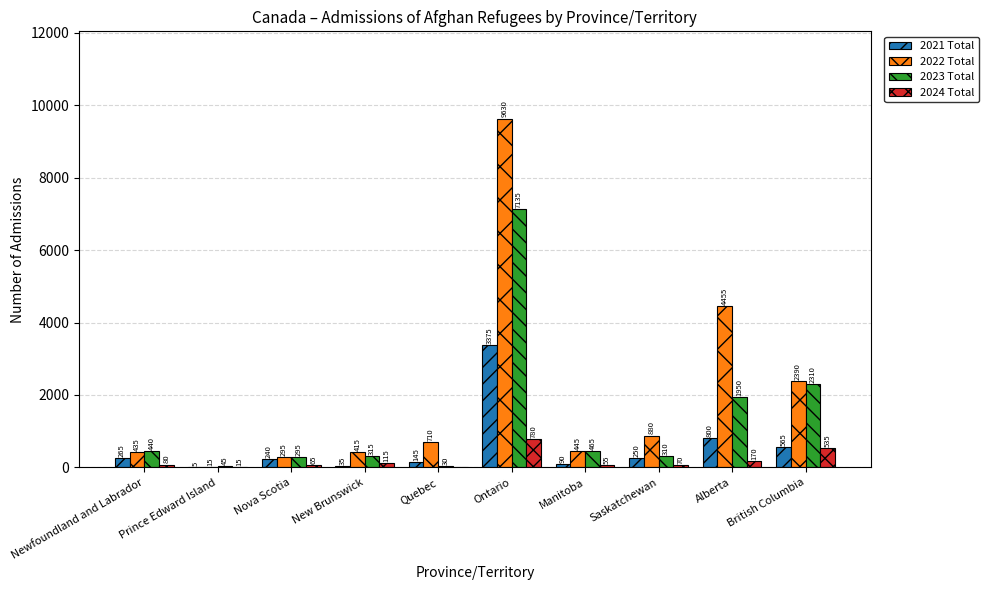

How many groups of bars are there?

10